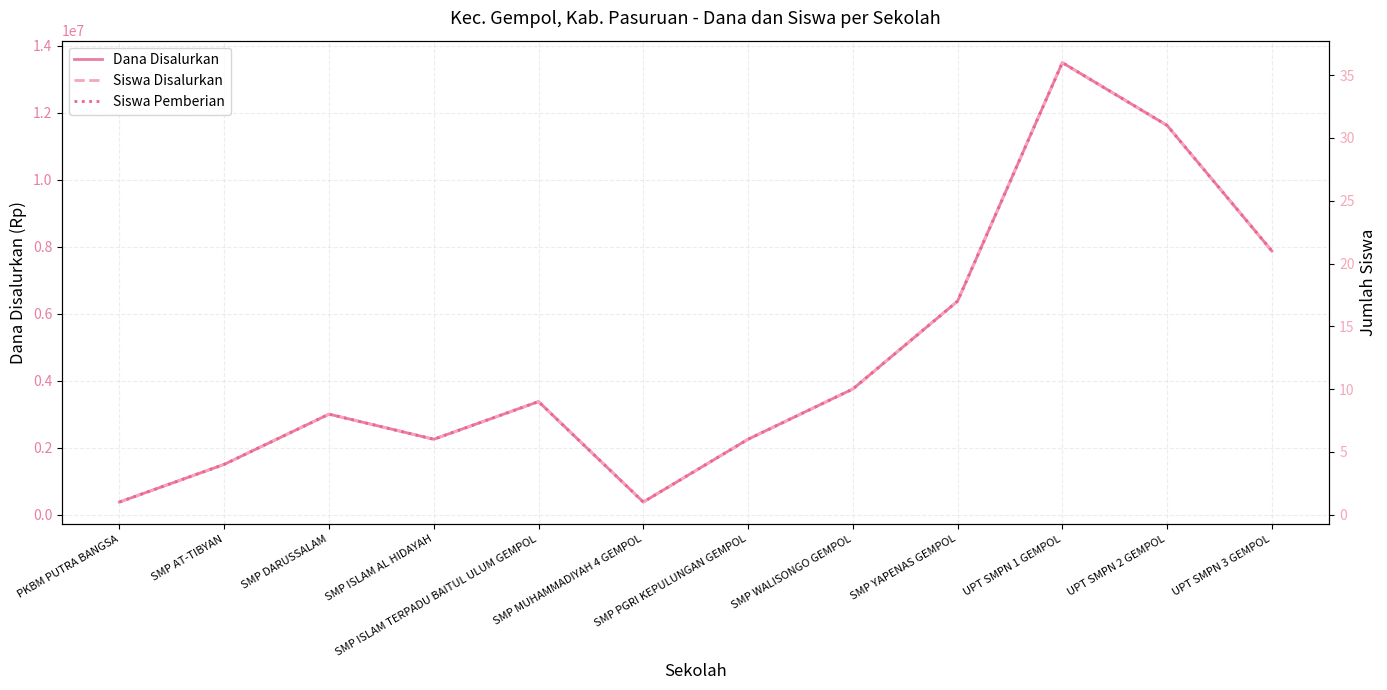

What is the sum of the Dana Disalurkan values at SMP PGRI KEPULUNGAN GEMPOL and UPT SMPN 2 GEMPOL?

13875000